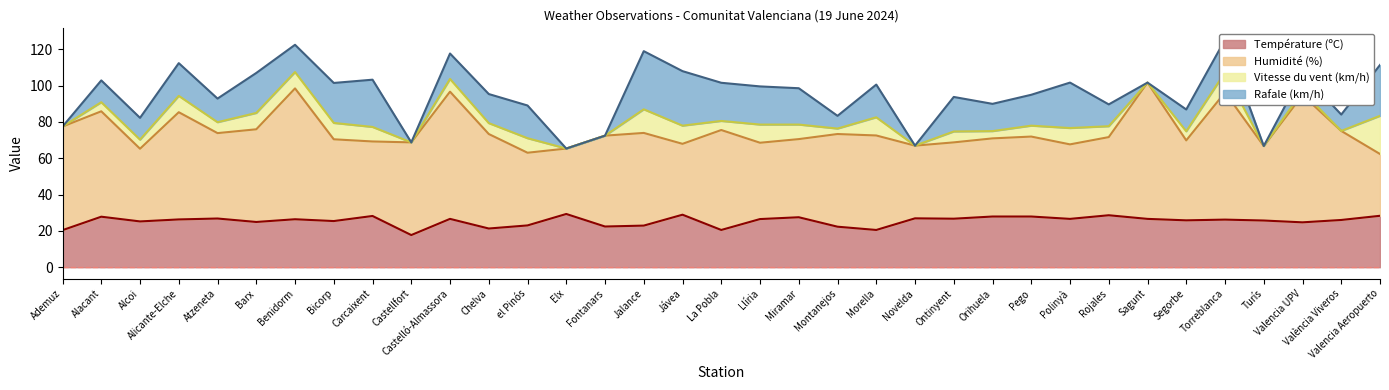

Rank the series at Sagunt from lowest to highest value.

Vitesse du vent (km/h), Rafale (km/h), Température (ºC), Humidité (%)